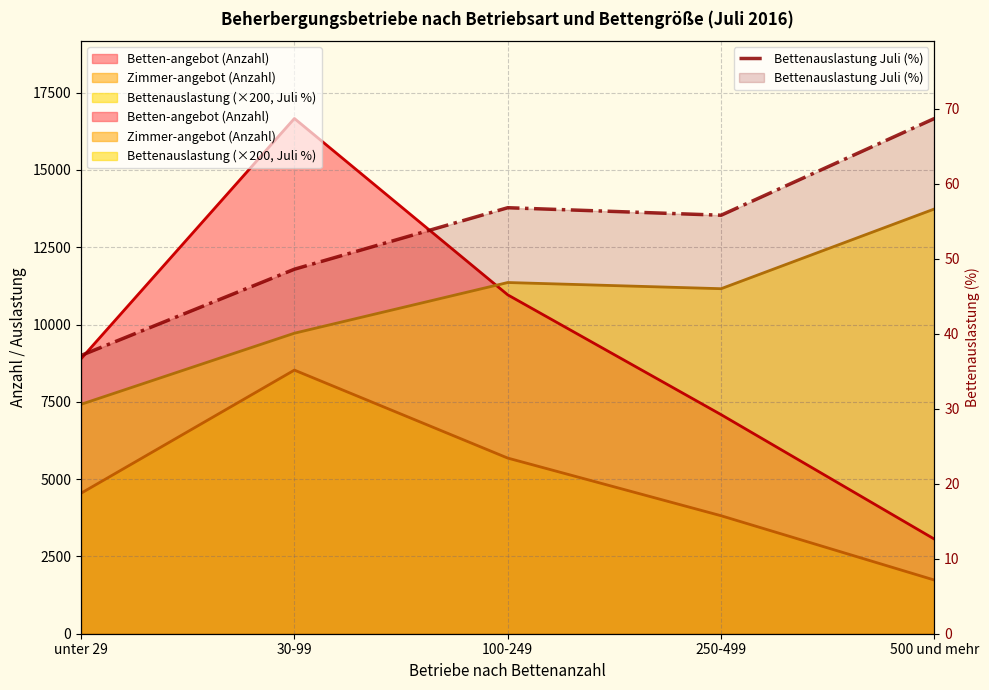

Is it true that the value at unter 29 is 37.1?

True